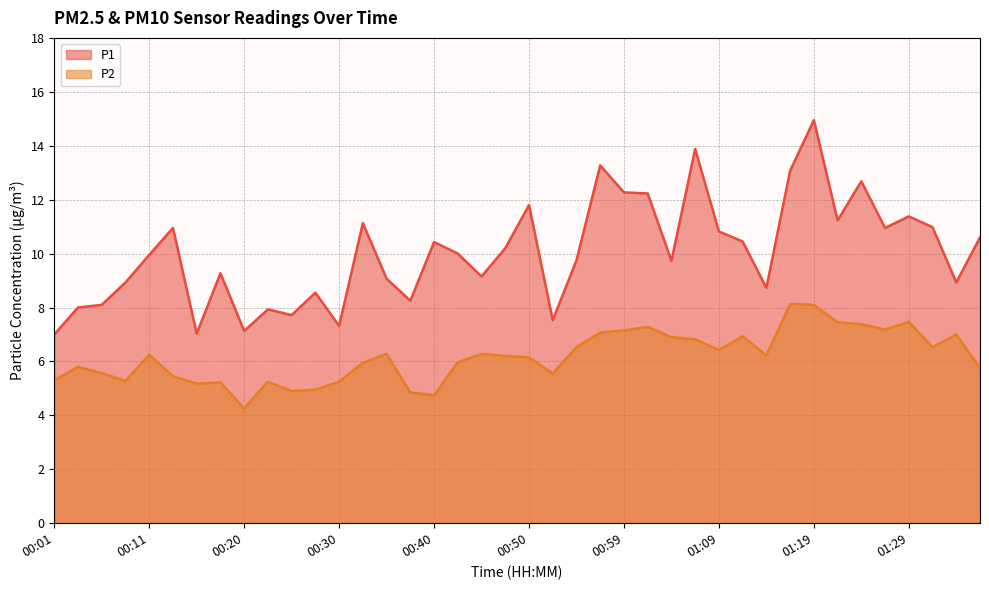

True or false: P2 and P1 cross at least once.

False